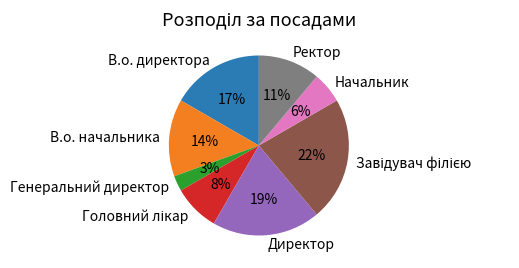

Is it true that Начальник is 20% of the pie?

False